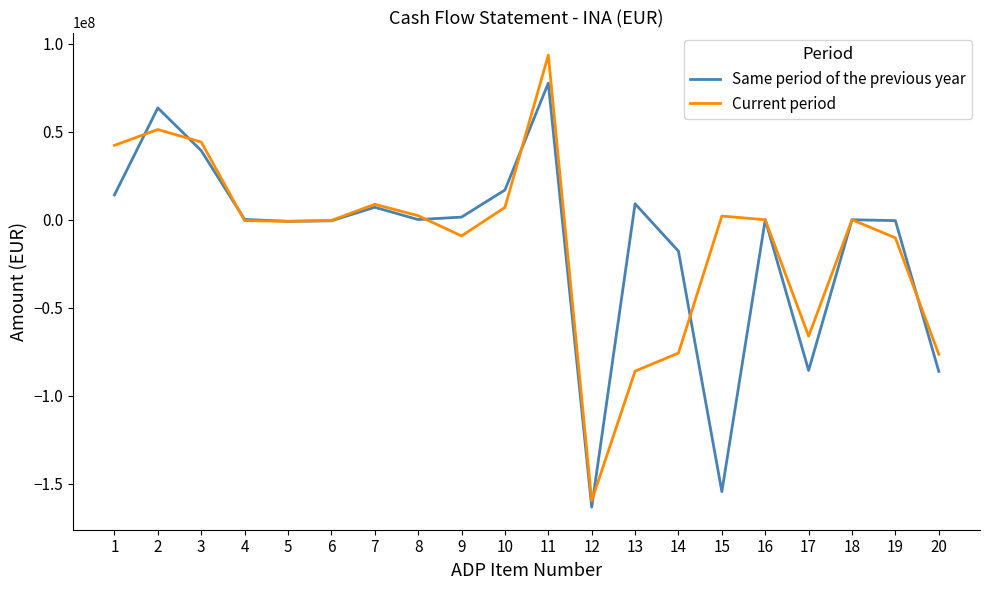

What is the difference between the maximum and minimum values in the Same period of the previous year series?

241100000